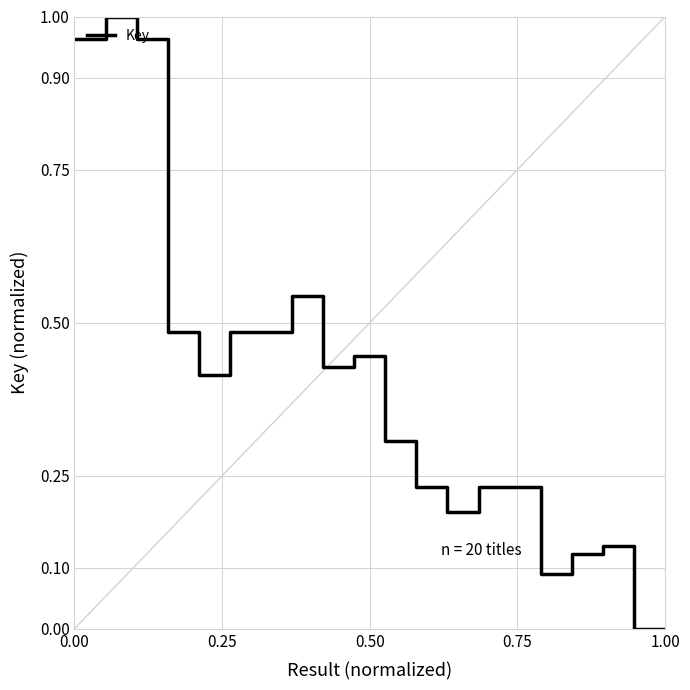

Is this an area chart (filled region under the line)?

No